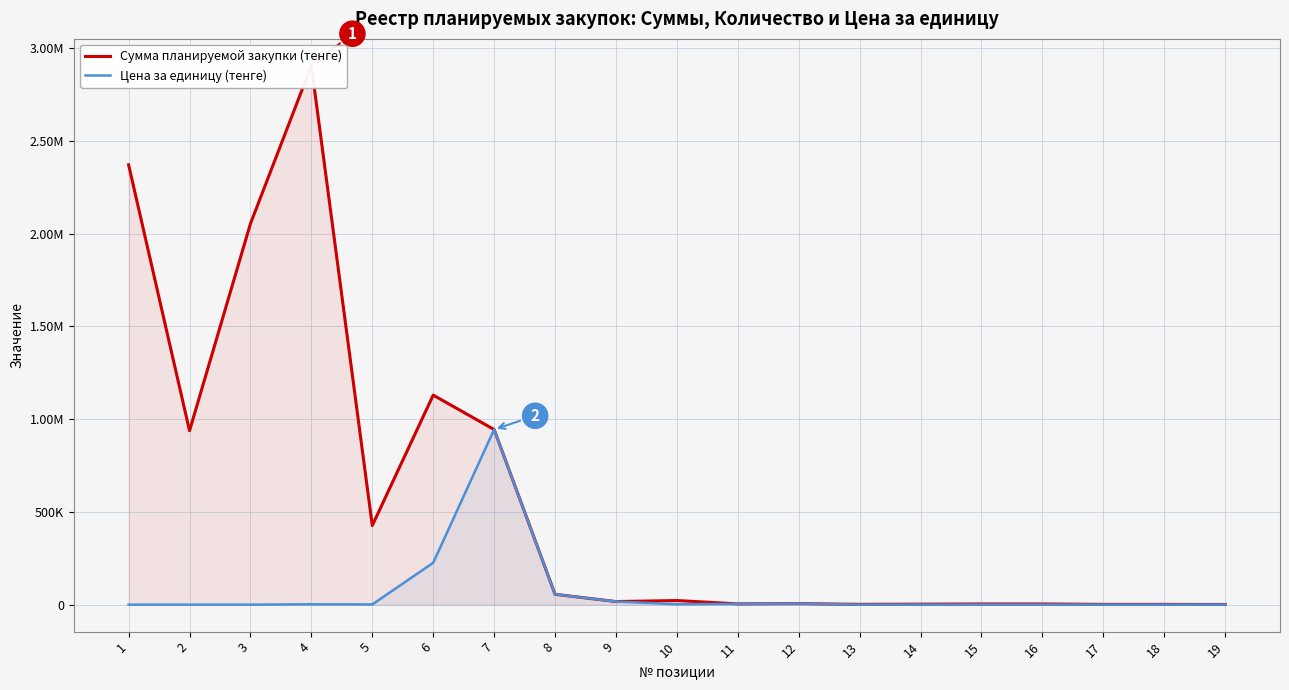

How many lines are shown in the chart?

2